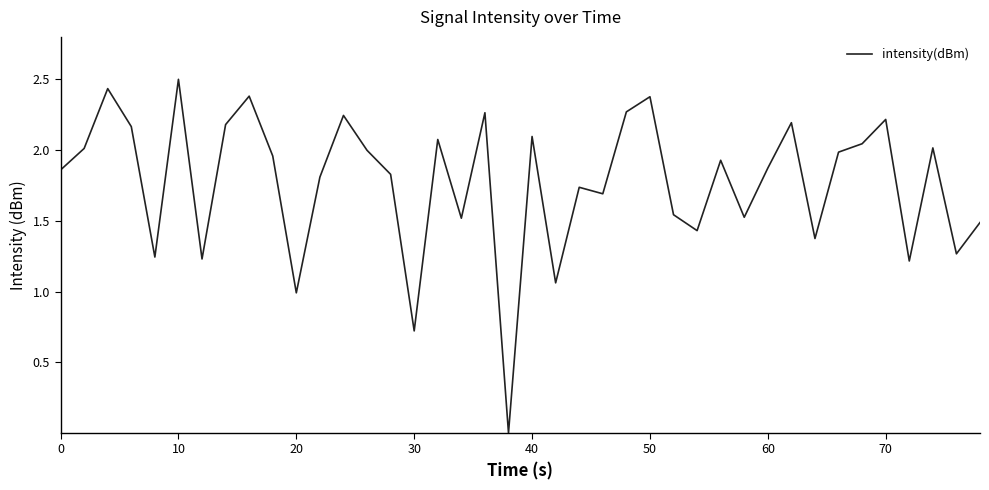

What is the maximum value shown in the chart?

2.5